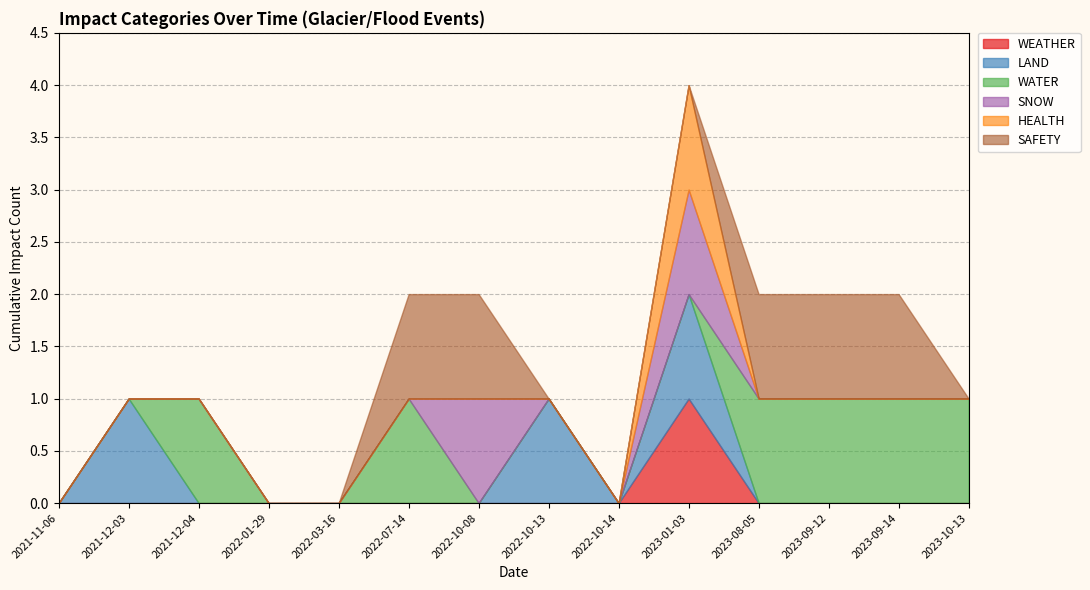

In HEALTH, how many points are higher than both neighbors (excluding endpoints)?

1